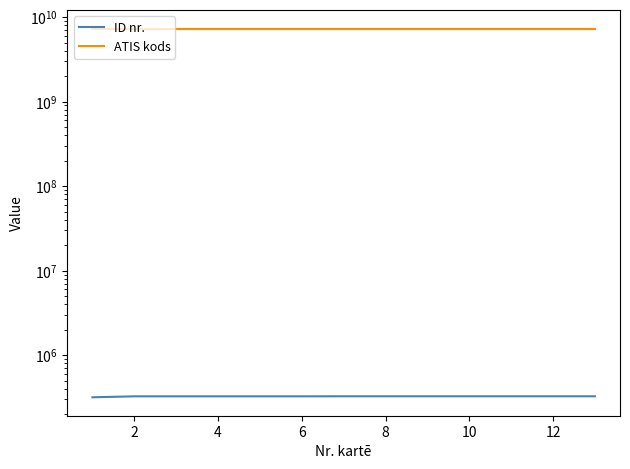

What is the value of the ID nr. point at the 5th from the left?

326869